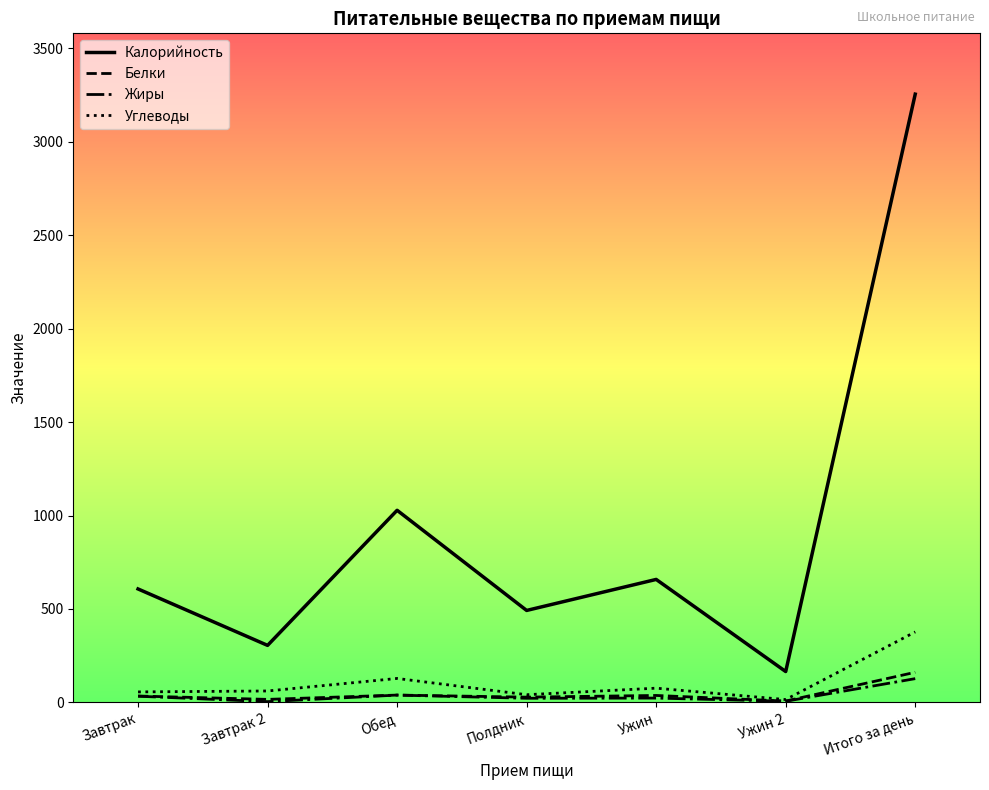

What is the approximate value of Калорийность at Итого за день, to the nearest 10?

3260